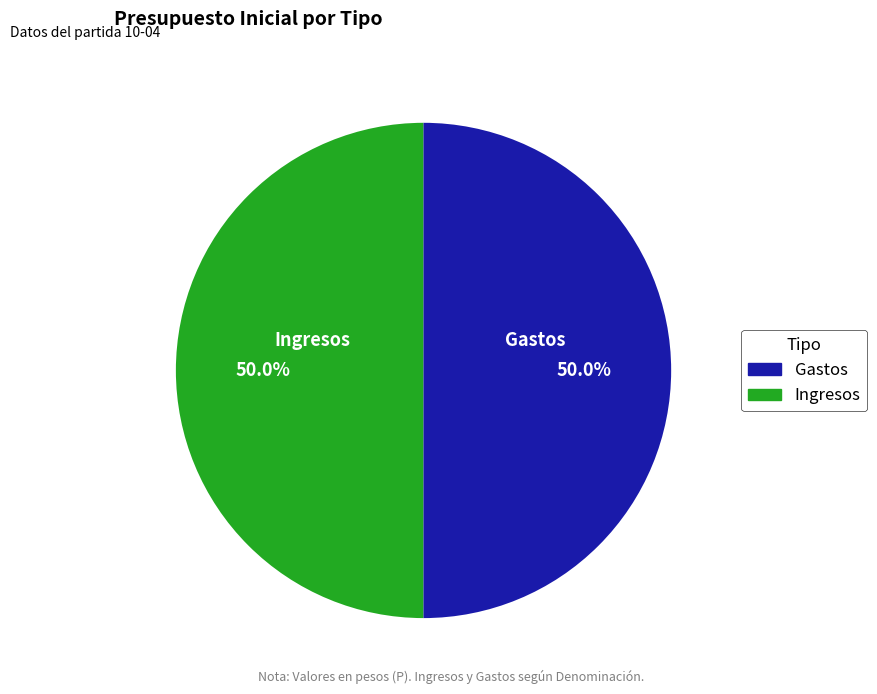

What percentage do Gastos and Ingresos together represent?

100.0%